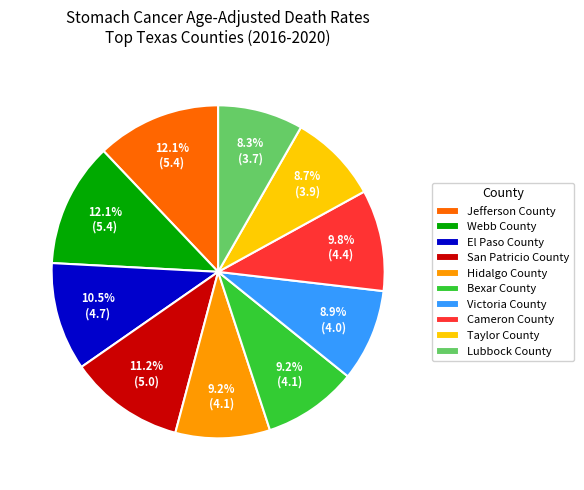

Does San Patricio County represent more than half of the total?

No